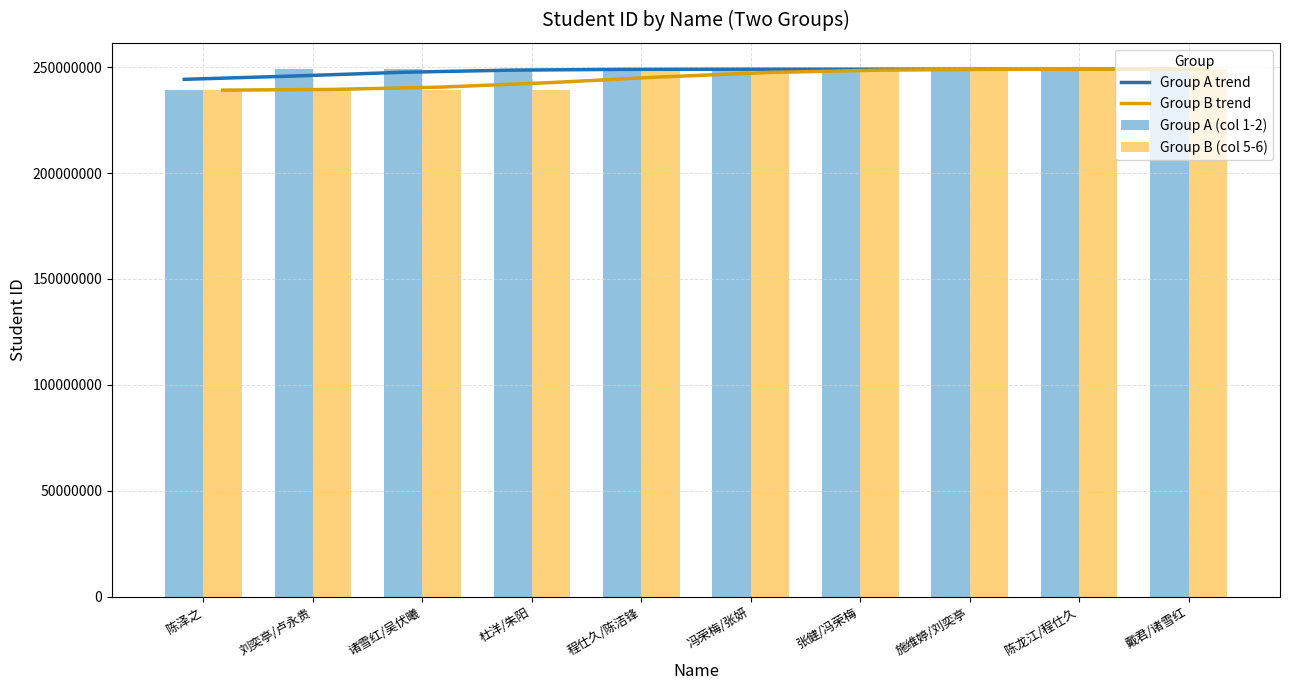

Reading left to right, what are all the values shown in this chart?

Group A trend: 陈泽之=244280687	刘奕亭/卢永贵=245846919	诸雪红/吴伏曦=247616652	杜洋/朱阳=248634090	程仕久/陈洁锋=248983752	冯荣梅/张妍=249058834	张健/冯荣梅=249069117	施维婷/刘奕亭=249070012	陈龙江/程仕久=249070014	戴君/诸雪红=249070015
Group B trend: 陈泽之=239168327	刘奕亭/卢永贵=239517989	诸雪红/吴伏曦=240610509	杜洋/朱阳=242740184	程仕久/陈洁锋=245399826	冯荣梅/张妍=247529500	张健/冯荣梅=248622913	施维婷/刘奕亭=248982857	陈龙江/程仕久=249058833	戴君/诸雪红=249069115
Group A (col 1-2): 陈泽之=239070003	刘奕亭/卢永贵=249070006	诸雪红/吴伏曦=249070009	杜洋/朱阳=249070010	程仕久/陈洁锋=249070008	冯荣梅/张妍=249070004	张健/冯荣梅=249070011	施维婷/刘奕亭=249070012	陈龙江/程仕久=249070014	戴君/诸雪红=249070019
Group B (col 5-6): 陈泽之=239070003	刘奕亭/卢永贵=239070006	诸雪红/吴伏曦=239070008	杜洋/朱阳=239070009	程仕久/陈洁锋=249070002	冯荣梅/张妍=249070003	张健/冯荣梅=249070004	施维婷/刘奕亭=249070006	陈龙江/程仕久=249070008	戴君/诸雪红=249070009